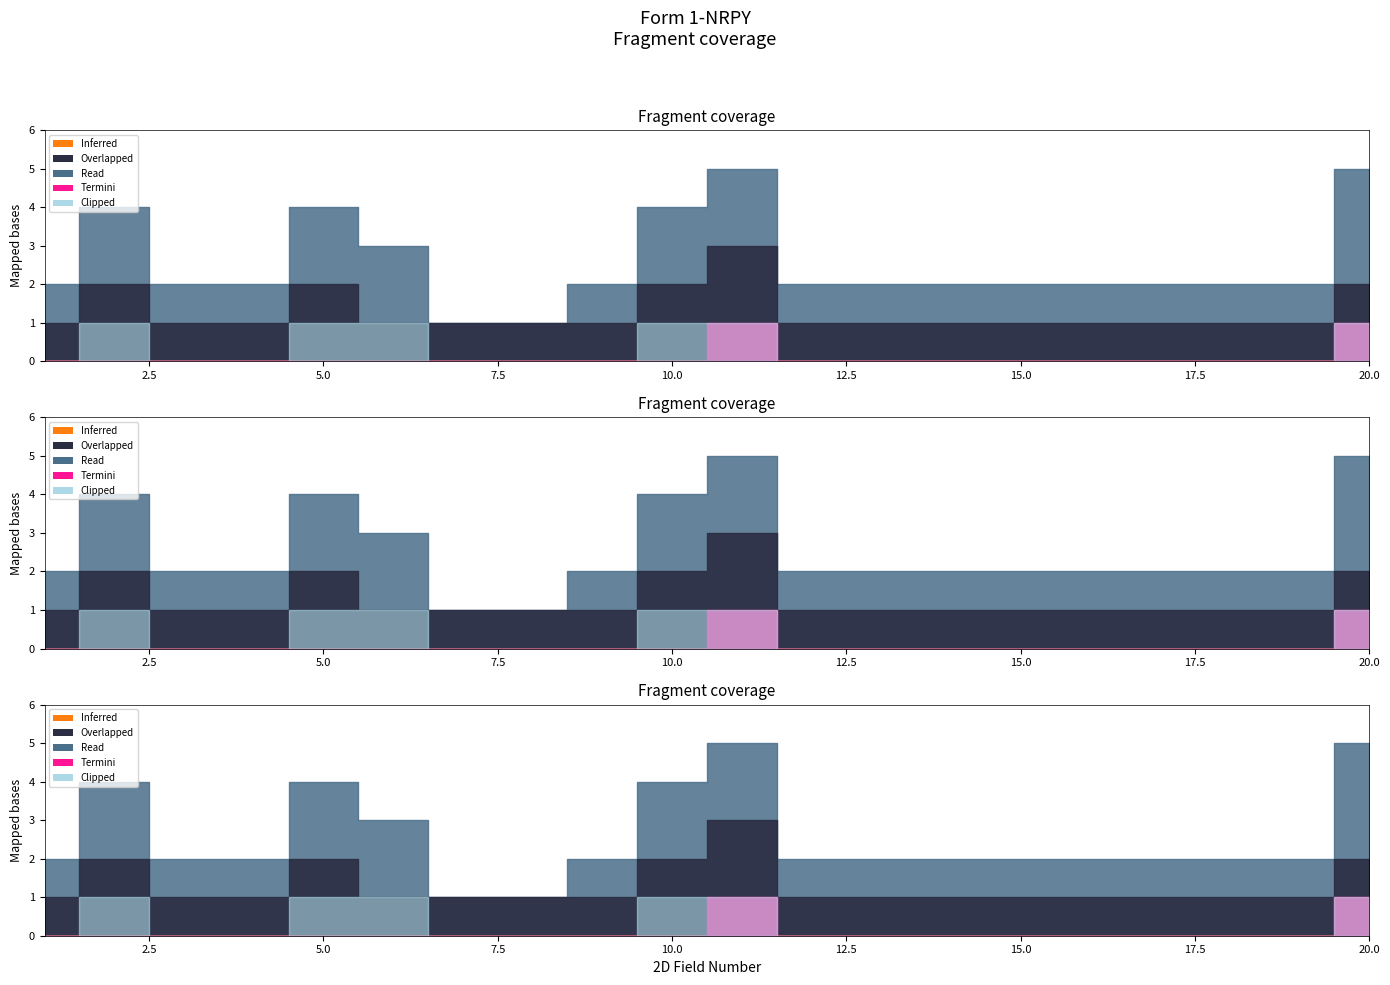

The Clipped series shows 0 at 12. True or false?

True